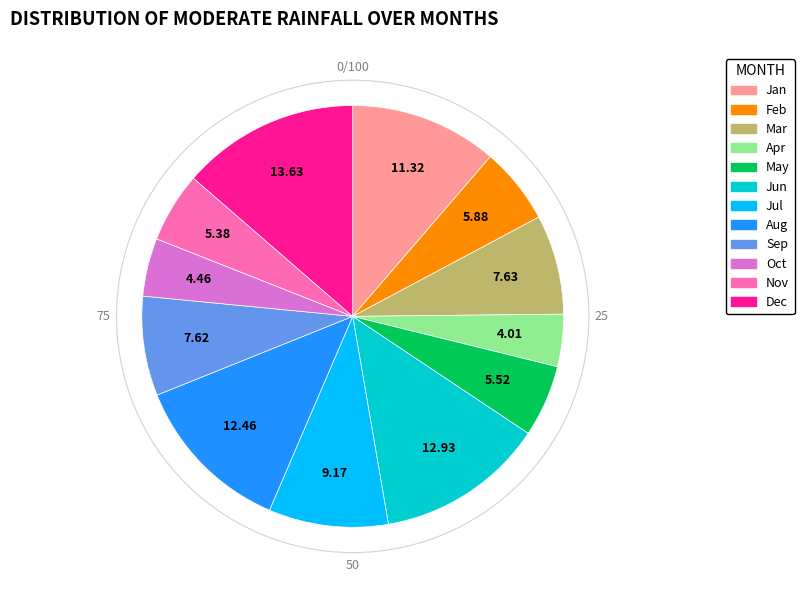

Between Mar and May, which is larger?

Mar